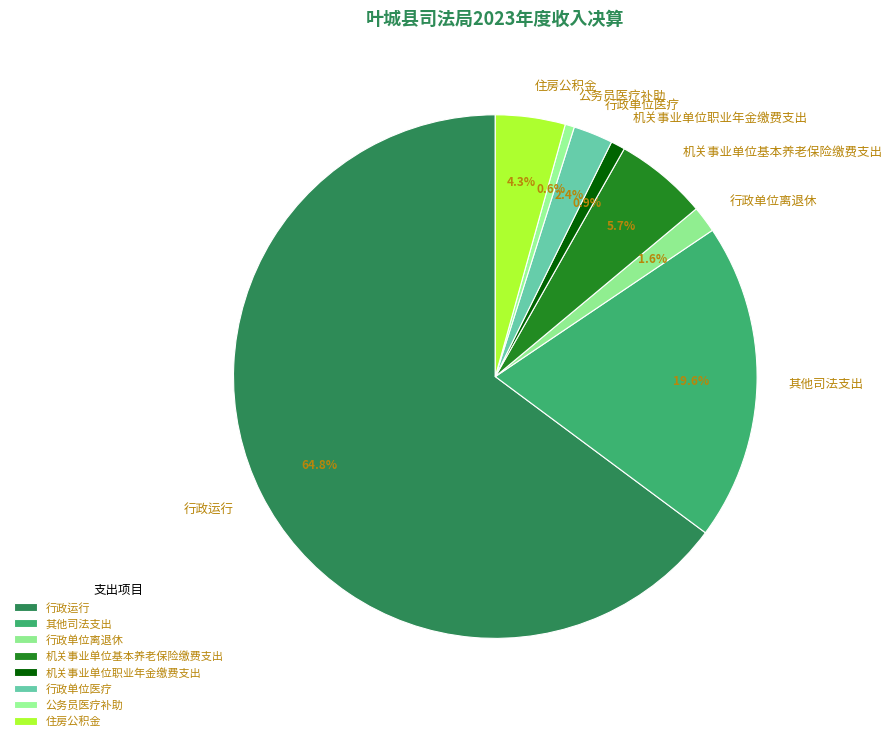

True or false: 机关事业单位职业年金缴费支出 accounts for 1% of the total.

True